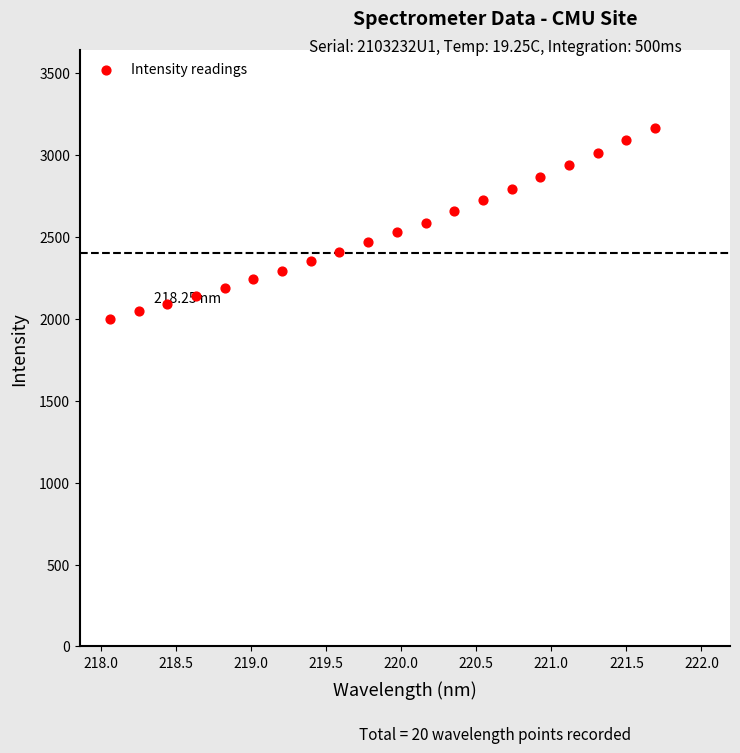

What is the range of Y values (max minus min)?

1166.7